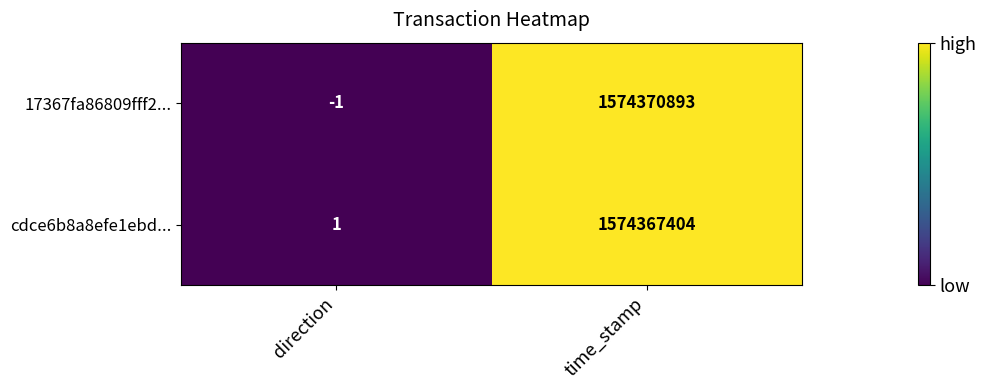

List the series in order of their peak value, lowest first.

cdce6b8a8efe1ebd..., 17367fa86809fff2...